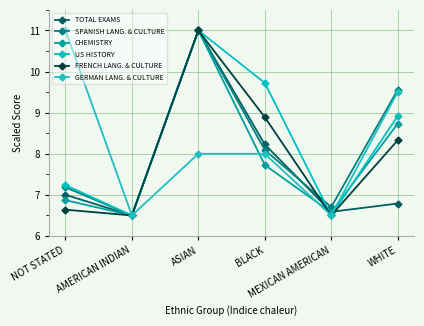

Which series changed the most between AMERICAN INDIAN and ASIAN?

TOTAL EXAMS